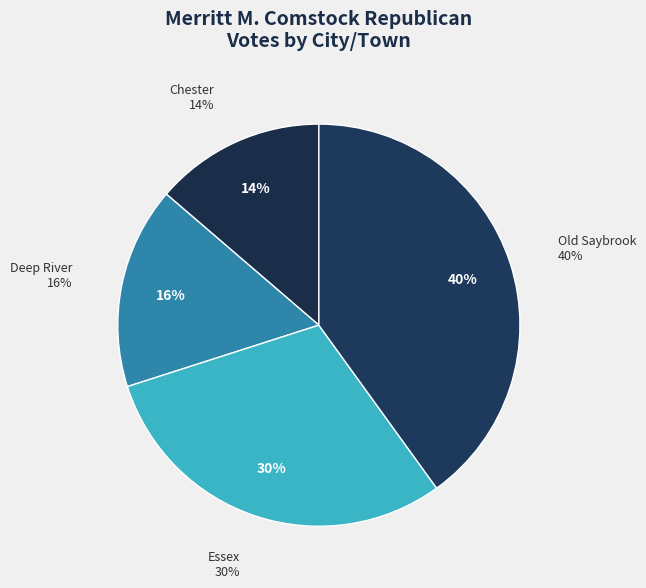

Approximately how many times larger is the value at Old Saybrook compared to Deep River?

2.5